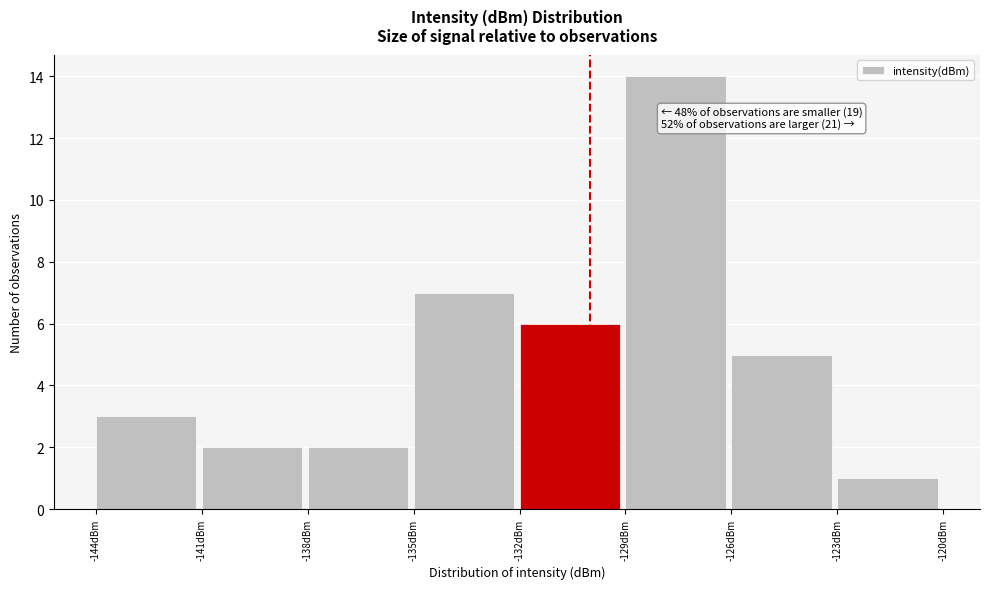

Over which range of the x-axis is the bar tallest?

-129 to -126